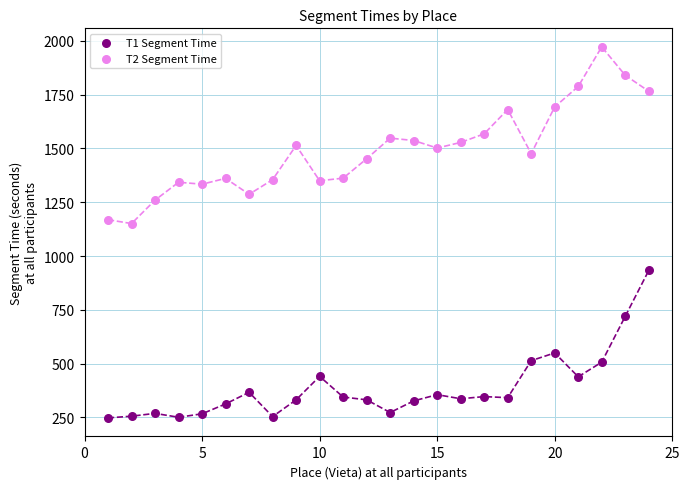

Across all data points, what is the range of Y values (max minus min)?

1724